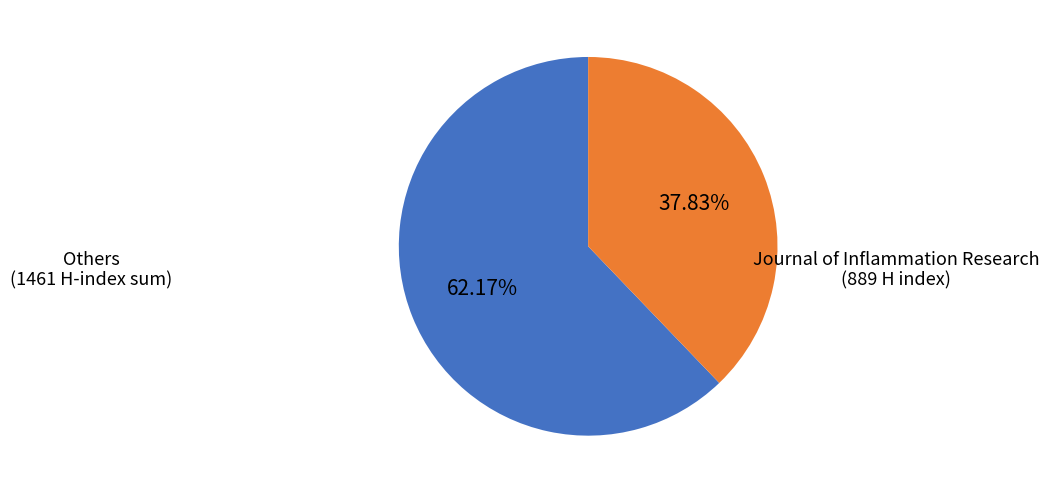

Is there any slice that represents more than half of the pie?

Yes